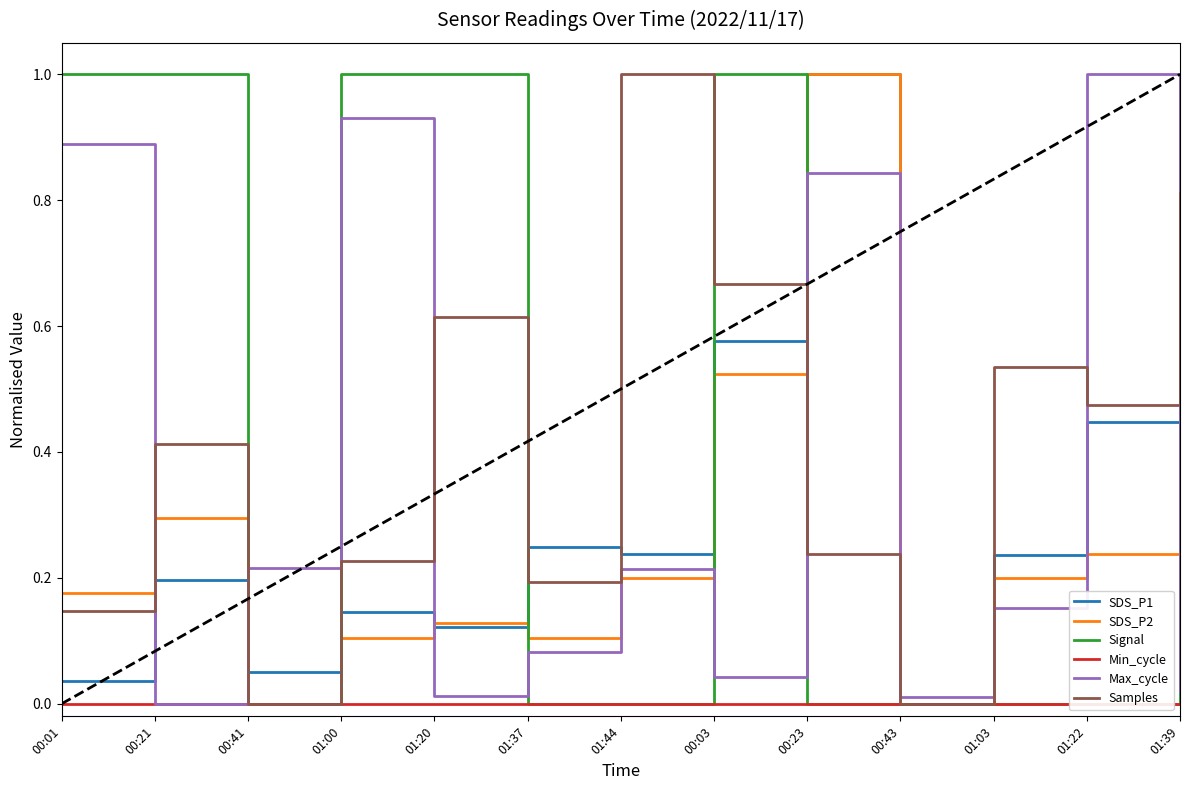

Where is the first local minimum for SDS_P2?

00:41